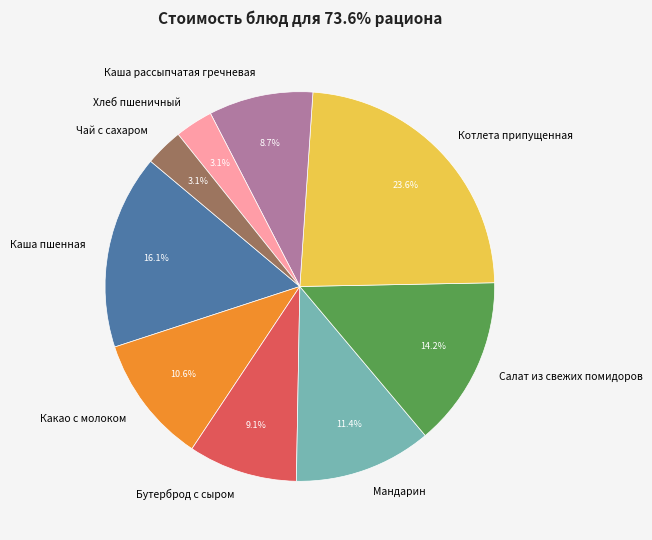

Between Салат из свежих помидоров and Каша пшенная, which is larger?

Каша пшенная